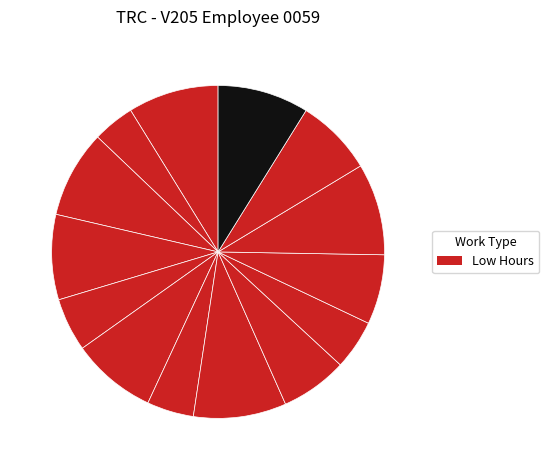

How many segments does this pie chart have?

14